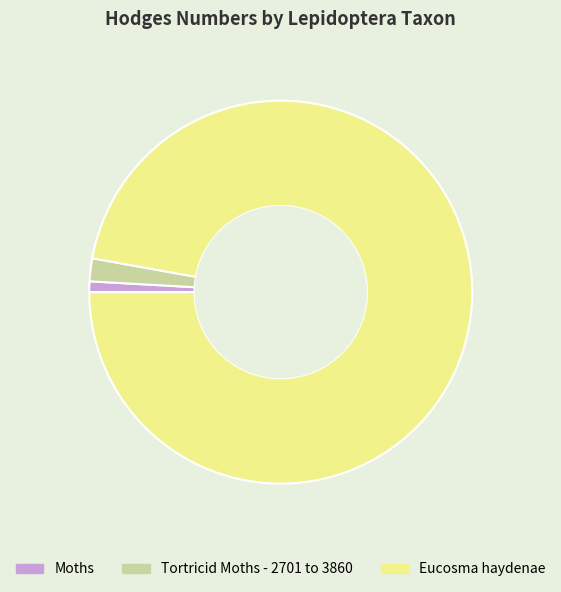

Which slice is the largest?

Eucosma haydenae